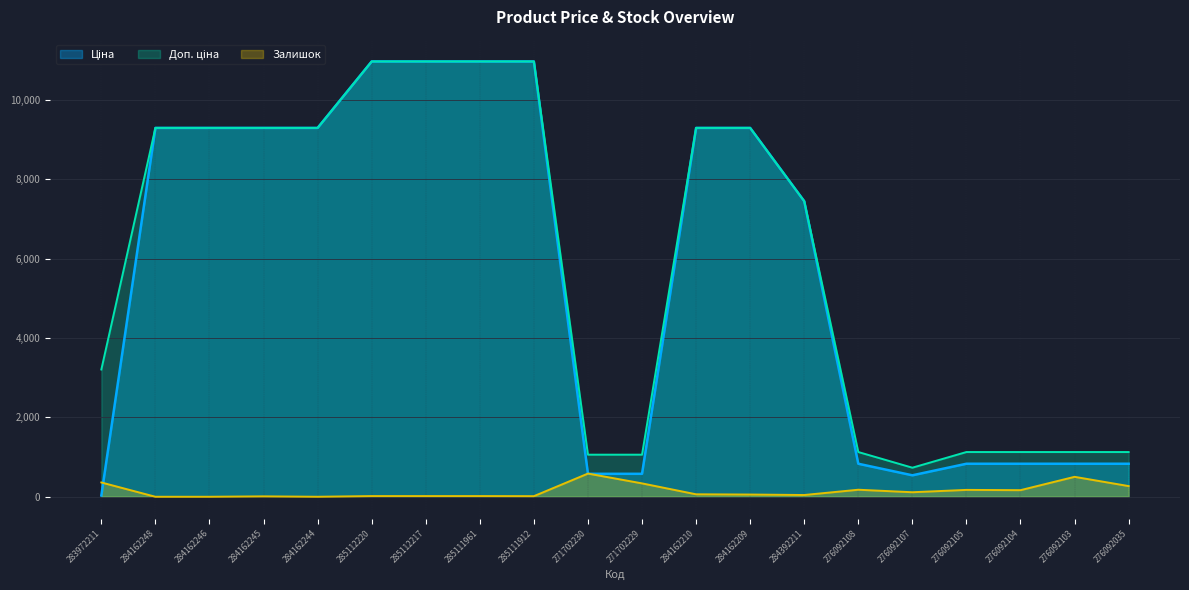

What is the difference between the second highest and second lowest values in the Ціна series?

10423.9